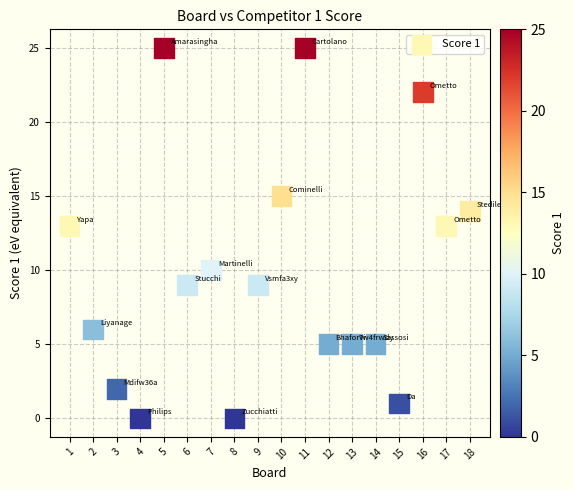

List the coordinates of all points as (Y, X) pairs, reading left to right.

(13, 1)  (6, 2)  (2, 3)  (0, 4)  (25, 5)  (9, 6)  (10, 7)  (0, 8)  (9, 9)  (15, 10)  (25, 11)  (5, 12)  (5, 13)  (5, 14)  (1, 15)  (22, 16)  (13, 17)  (14, 18)